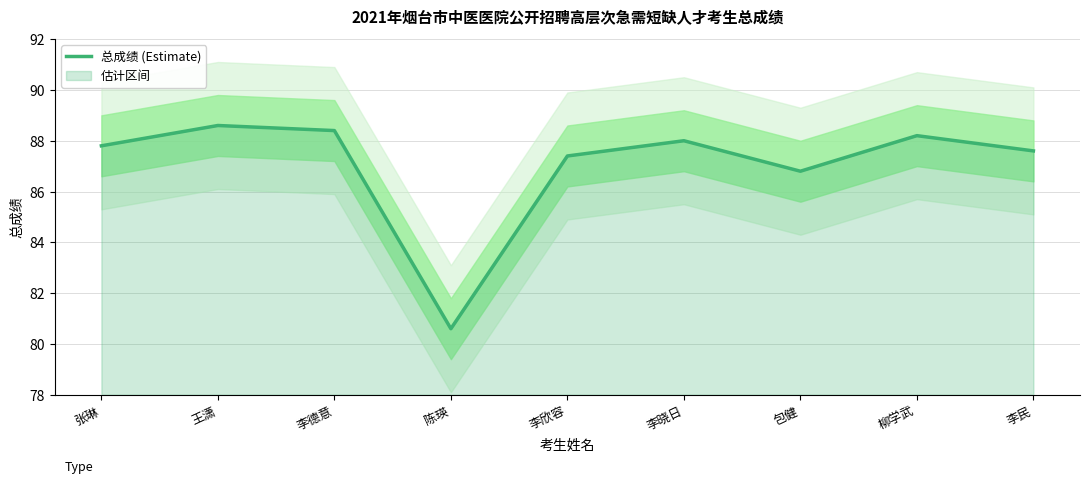

List the labels in order of value, largest first.

王潇, 李德意, 柳学武, 李晓日, 张琳, 李民, 李欣容, 包健, 陈瑛